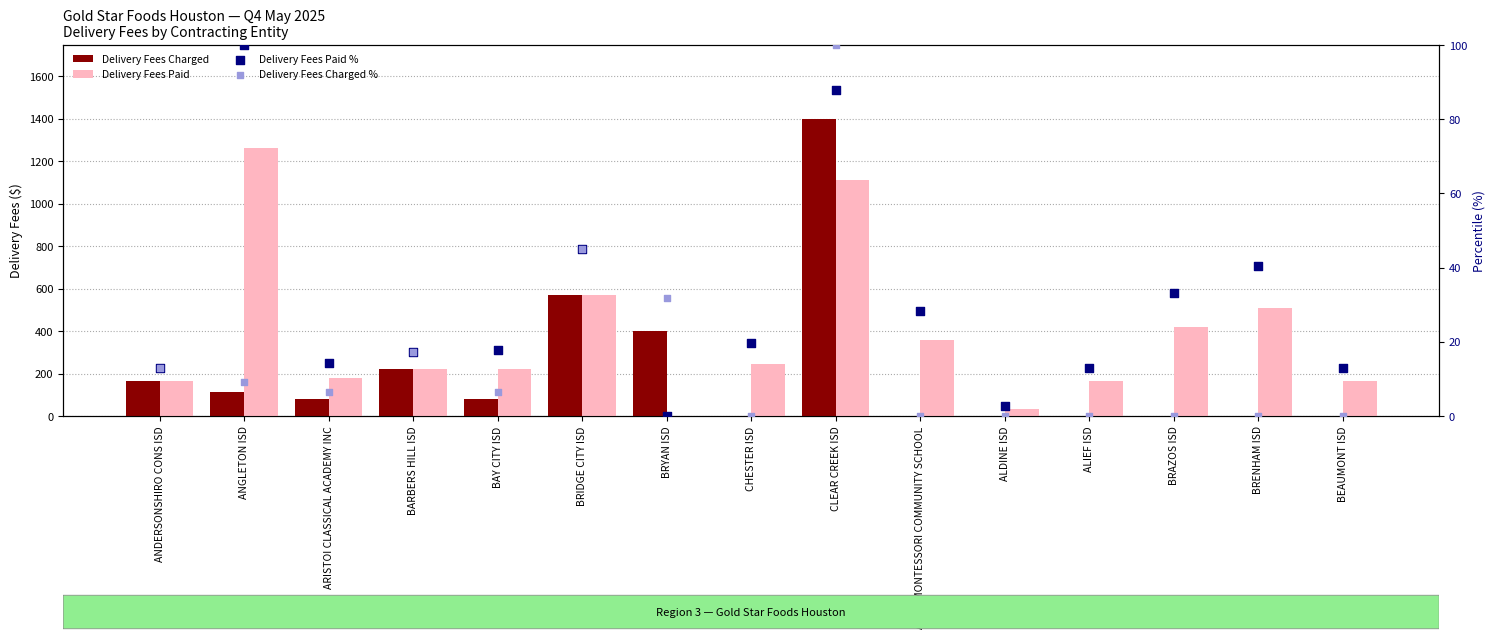

Is the value of Delivery Fees Paid % at BEAUMONT ISD greater than the value of Delivery Fees Charged % at BRIDGE CITY ISD?

No